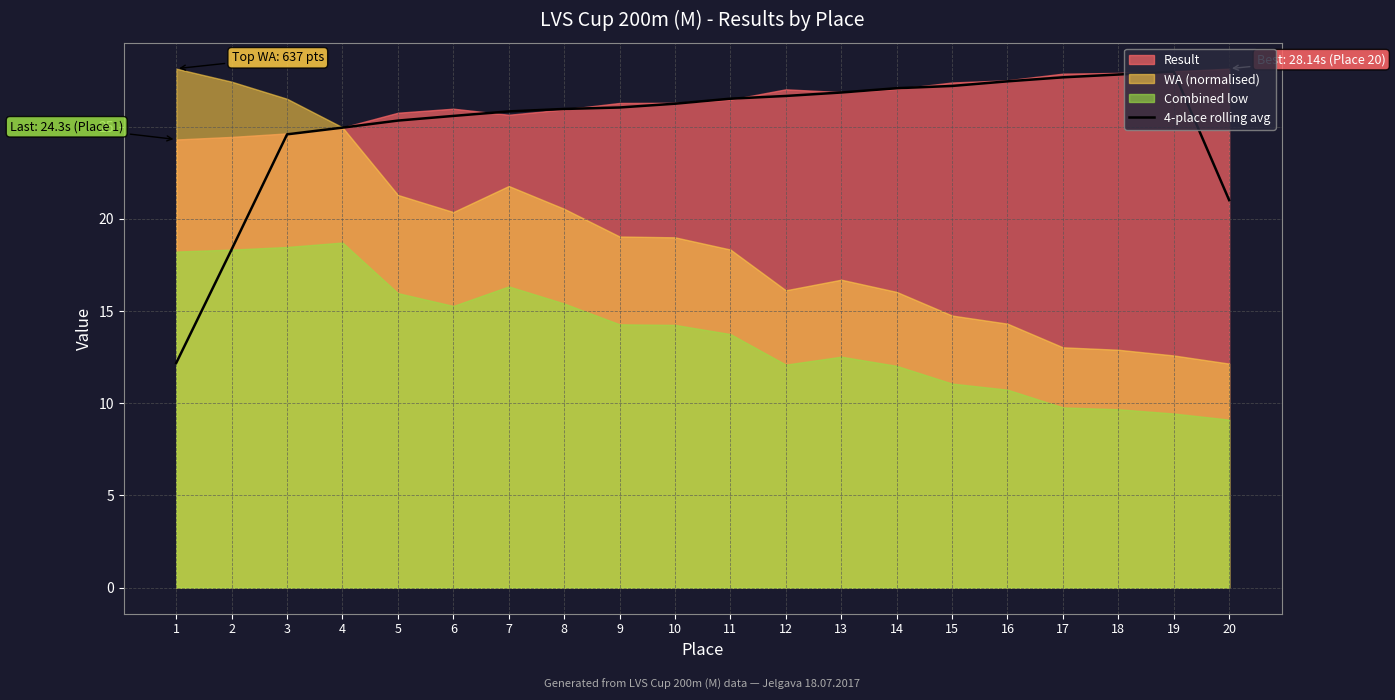

At which label is the value closest to 20?

20